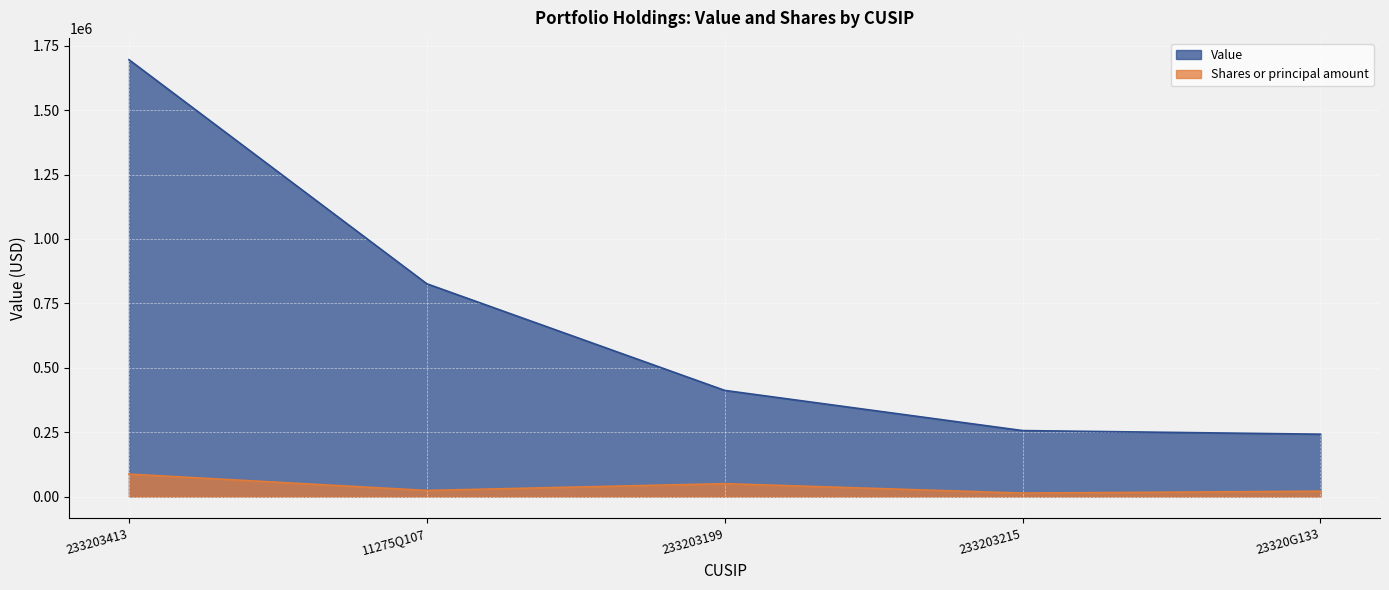

How many lines are shown in the chart?

2